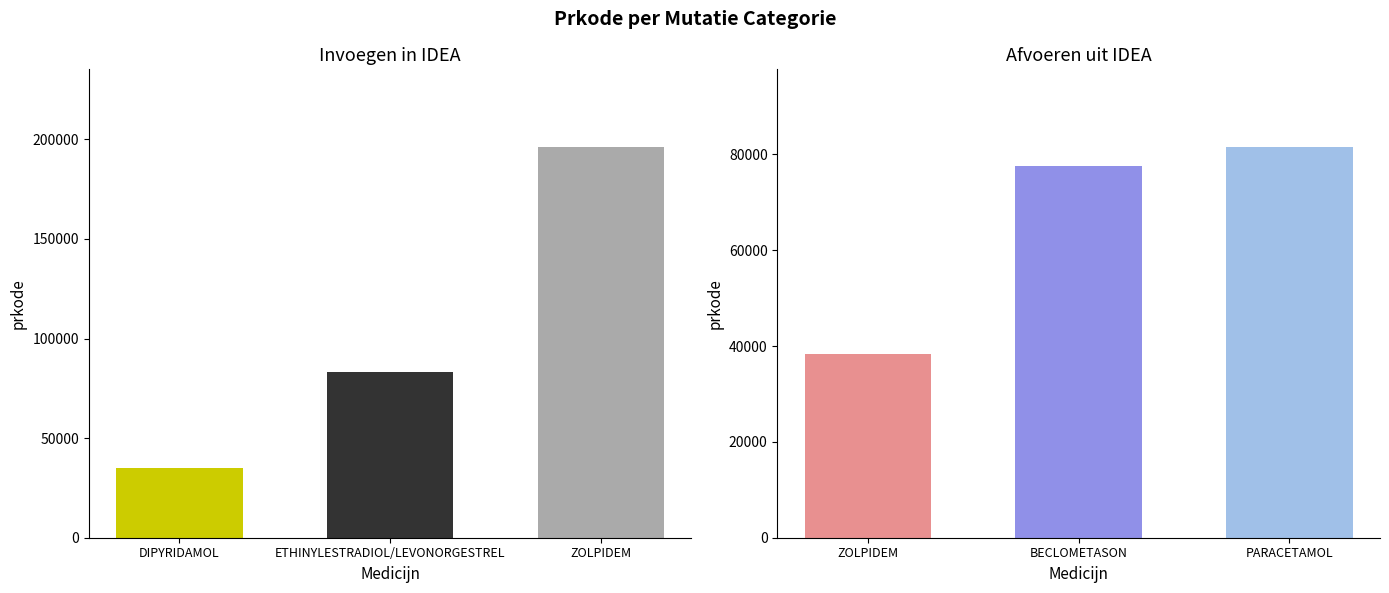

Between 2 and Invoegen in IDEA, which is larger?

2